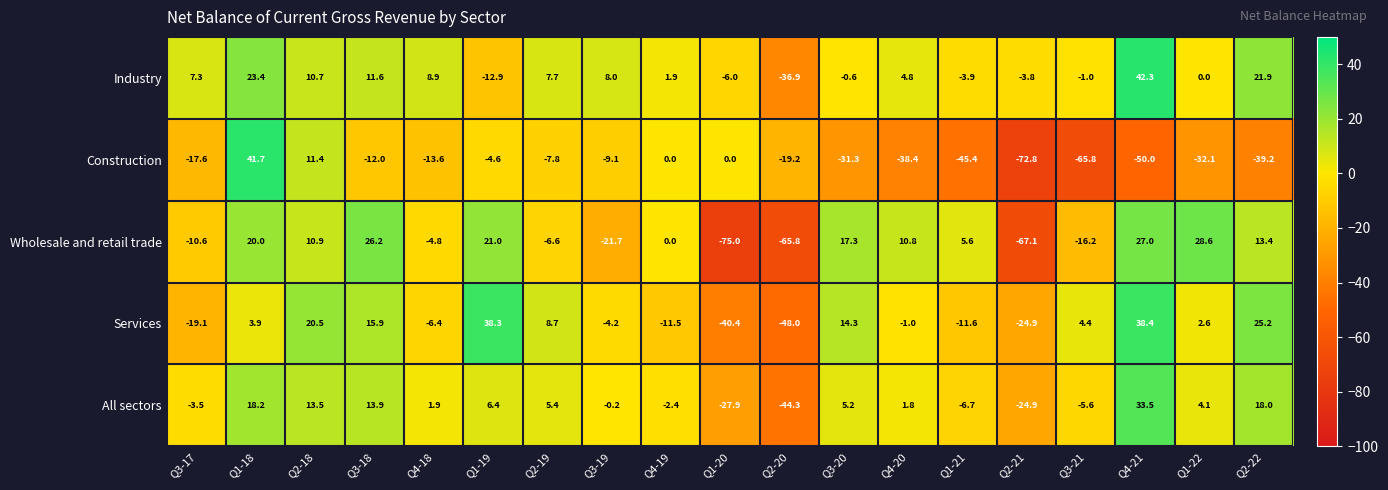

Which category has the highest value in the All sectors series?

Q4-21